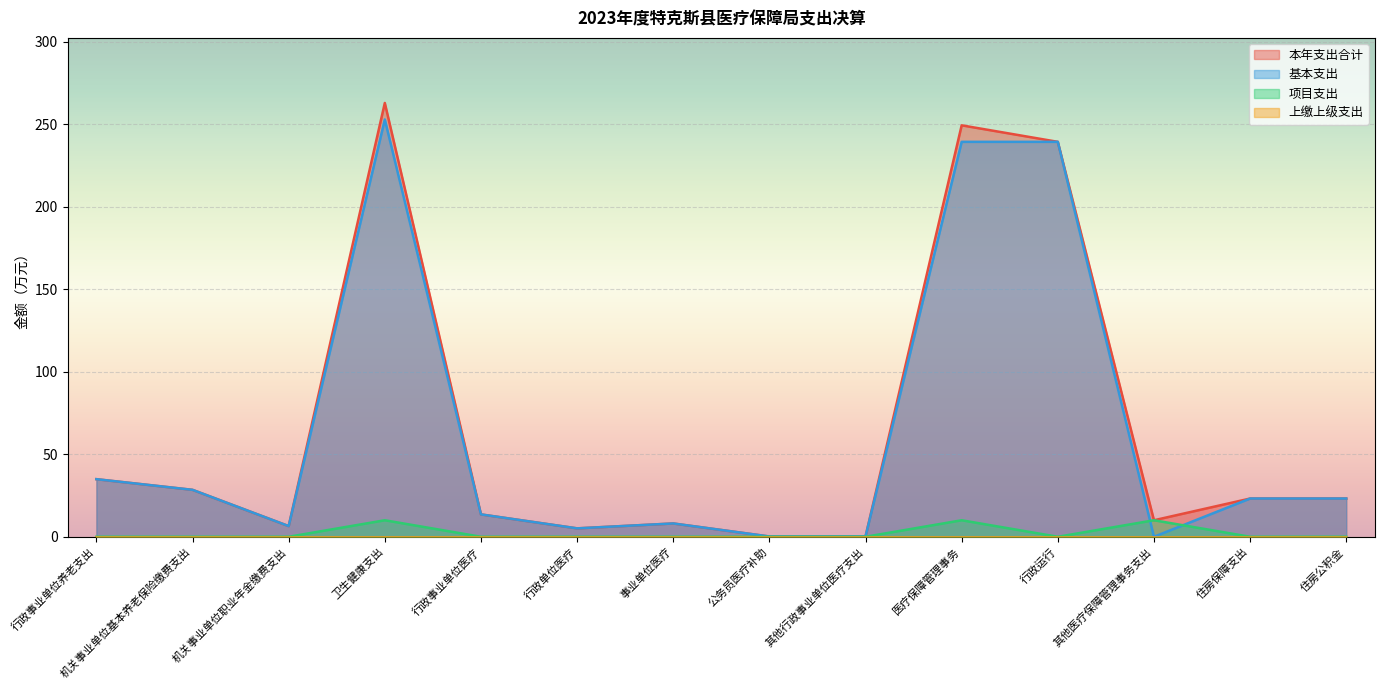

Reading left to right, what are all the values shown in this chart?

本年支出合计: 34.9	28.4	6.5	262.8	13.6	5.1	8.1	0.2	0.2	249.2	239.2	10.0	23.2	23.2
基本支出: 34.9	28.4	6.5	252.8	13.6	5.1	8.1	0.2	0.2	239.2	239.2	0.0	23.2	23.2
项目支出: 0.0	0.0	0.0	10.0	0.0	0.0	0.0	0.0	0.0	10.0	0.0	10.0	0.0	0.0